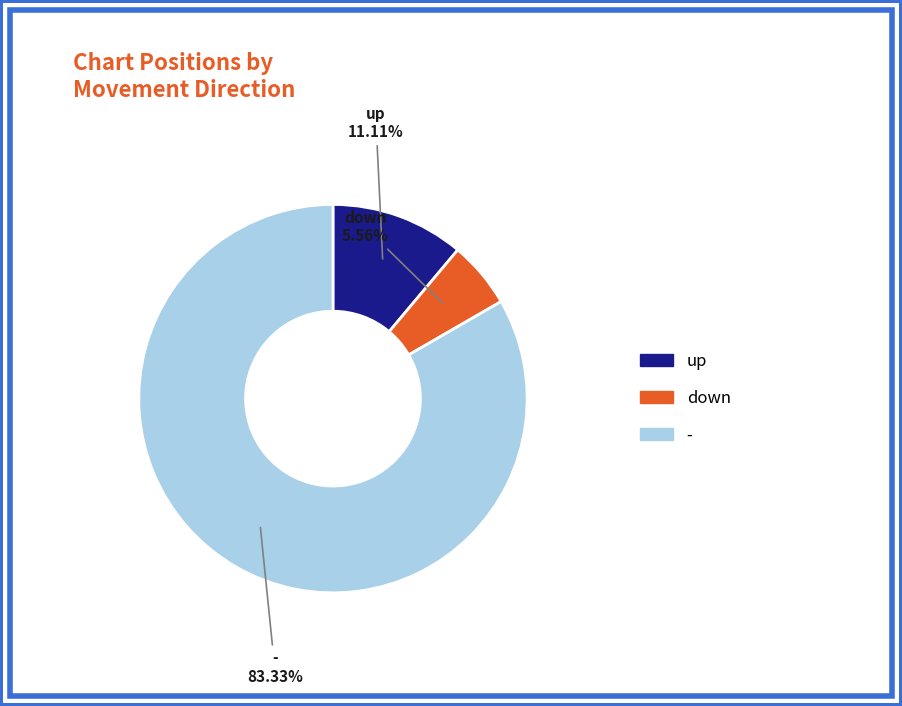

What is the total percentage of up and -?

94.4%